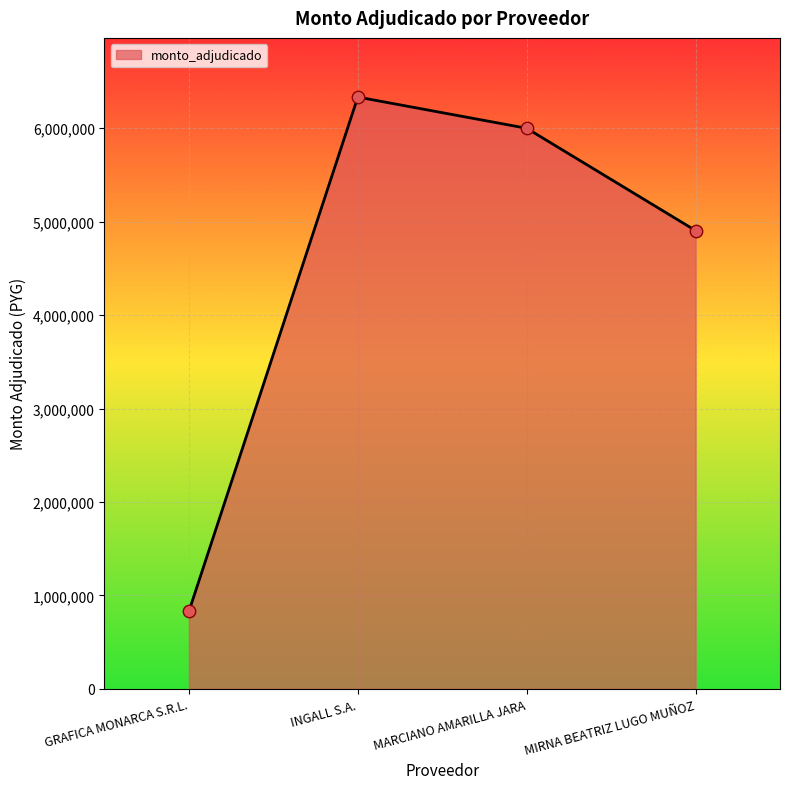

What is the change in value from GRAFICA MONARCA S.R.L. to MARCIANO AMARILLA JARA?

+5170000